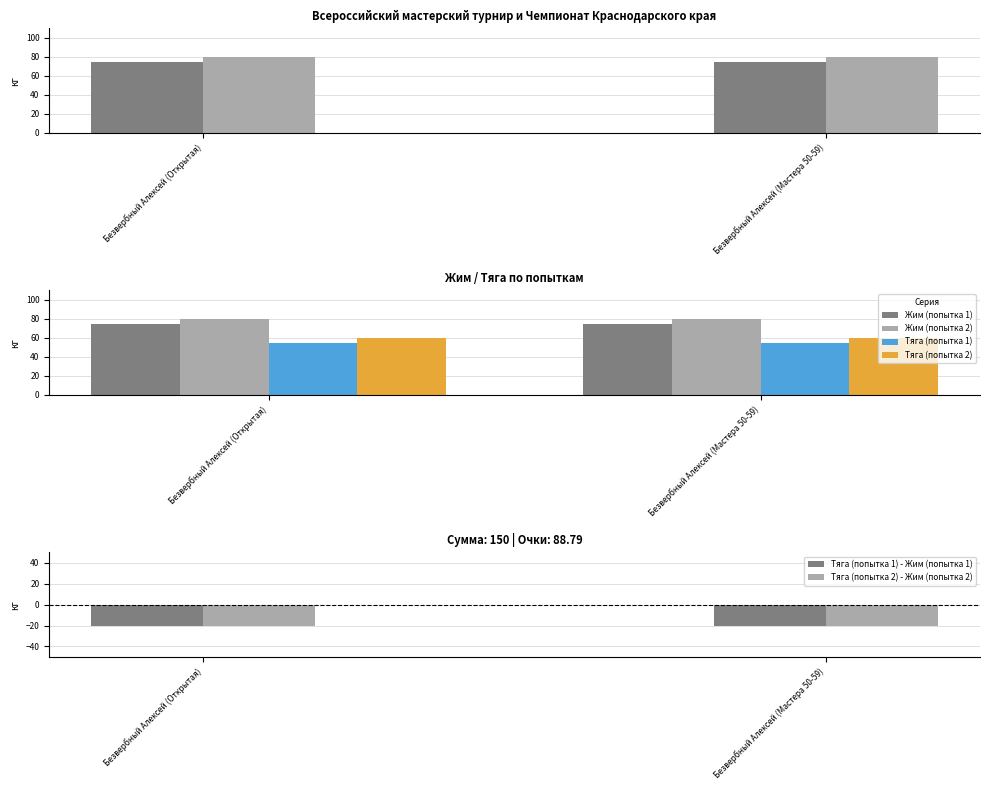

Is the value of Тяга (попытка 2) - Жим (попытка 2) at Безвербный Алексей (Открытая) greater than the value of Жим (попытка 1) at Безвербный Алексей (Открытая)?

No